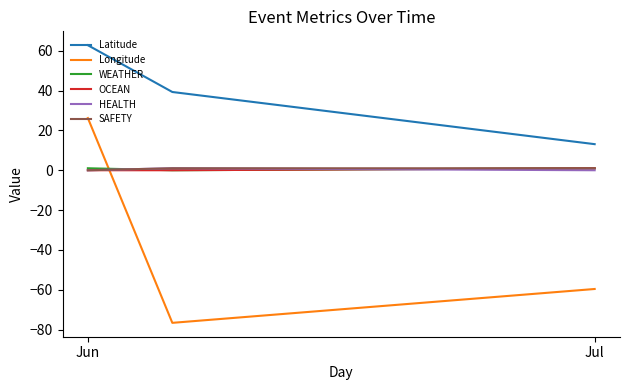

What is the maximum value for Longitude?

26.2